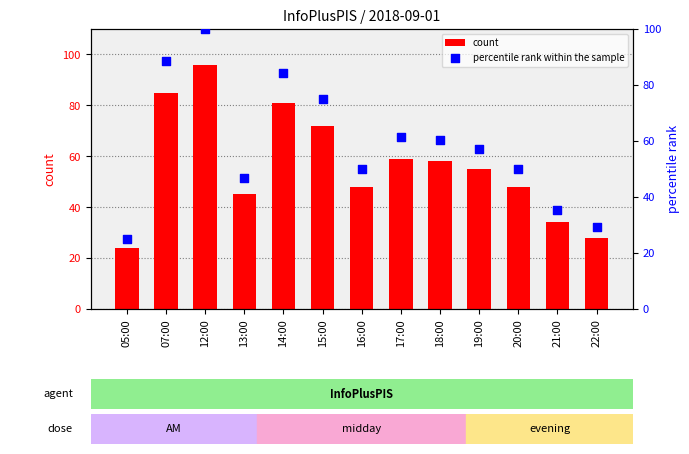

Which series reaches the maximum Y coordinate?

percentile rank within the sample